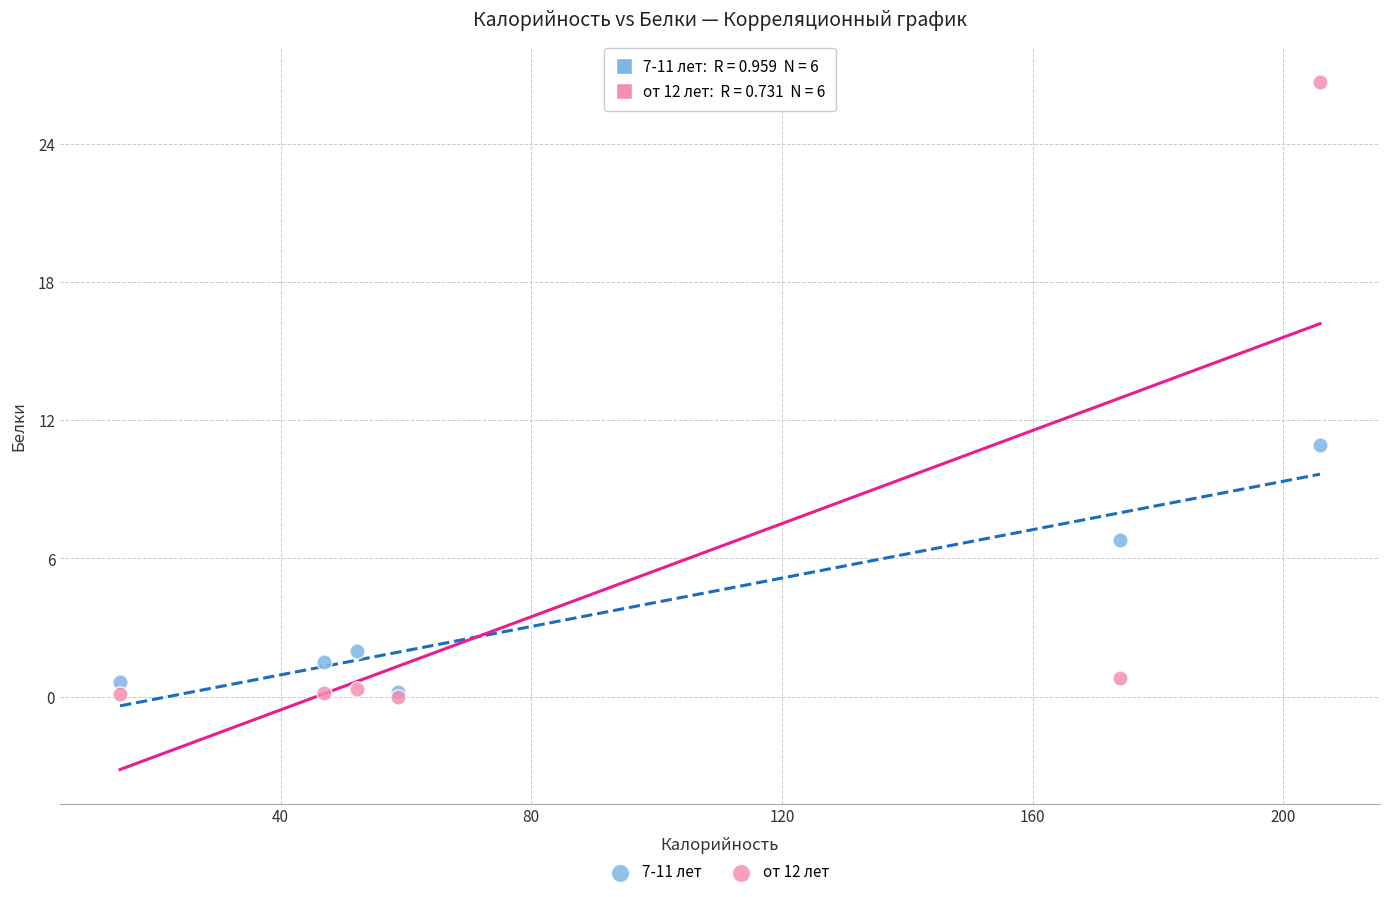

In the от 12 лет series, what Y value is closest to 13?

0.8